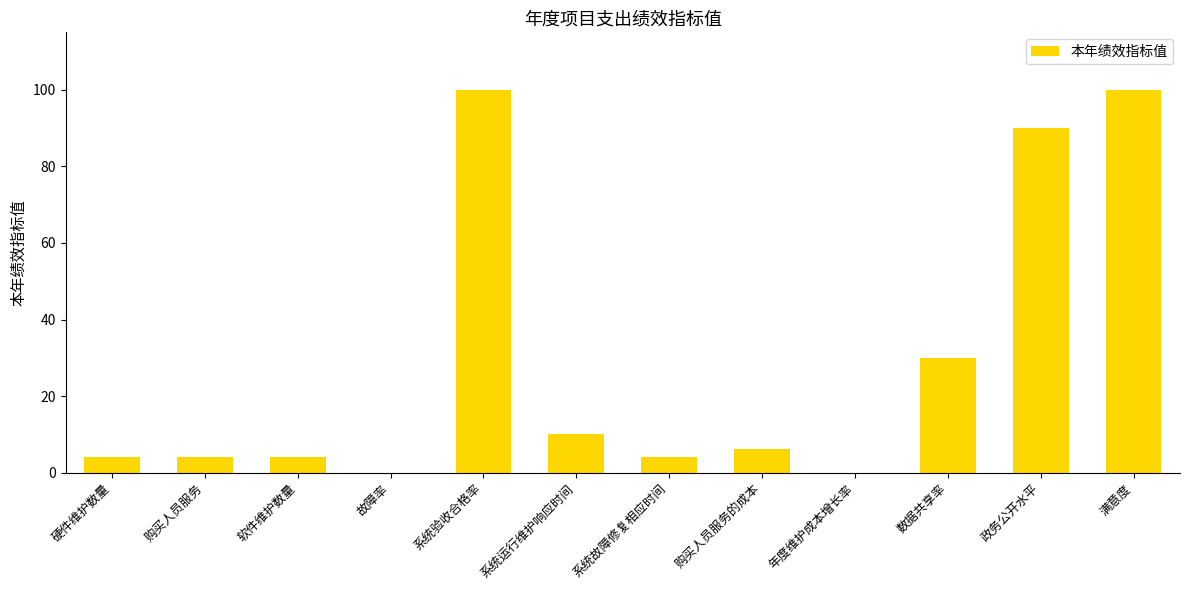

Does the chart contain stacked bars?

No